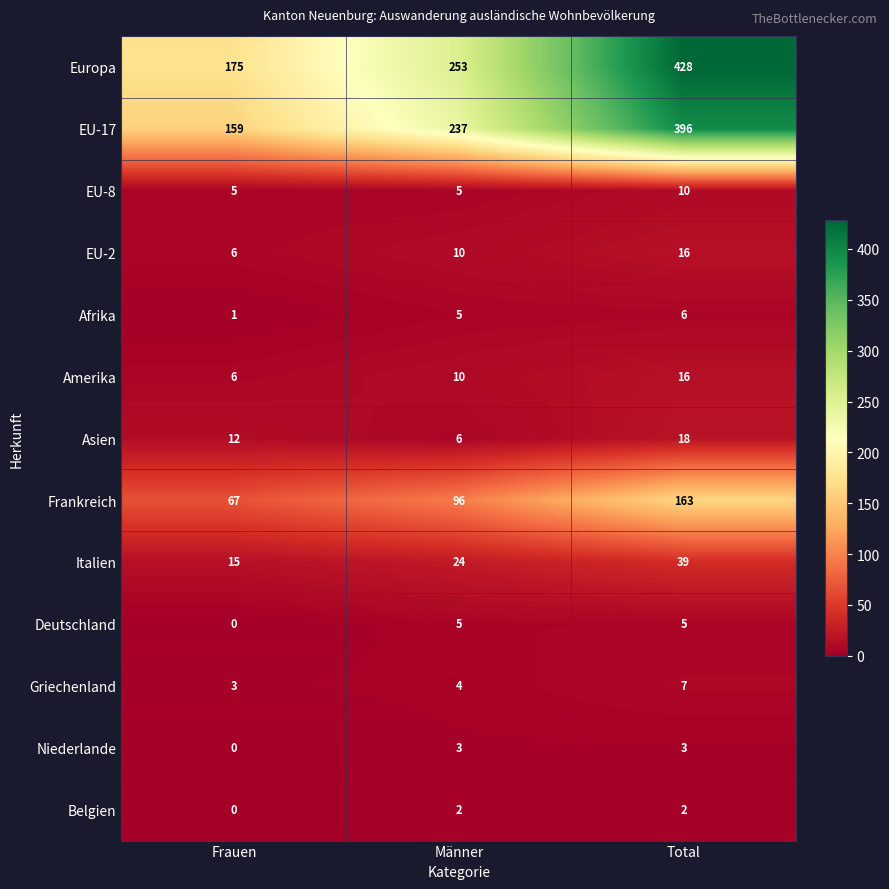

At which category does the chart reach its peak across all series?

Total